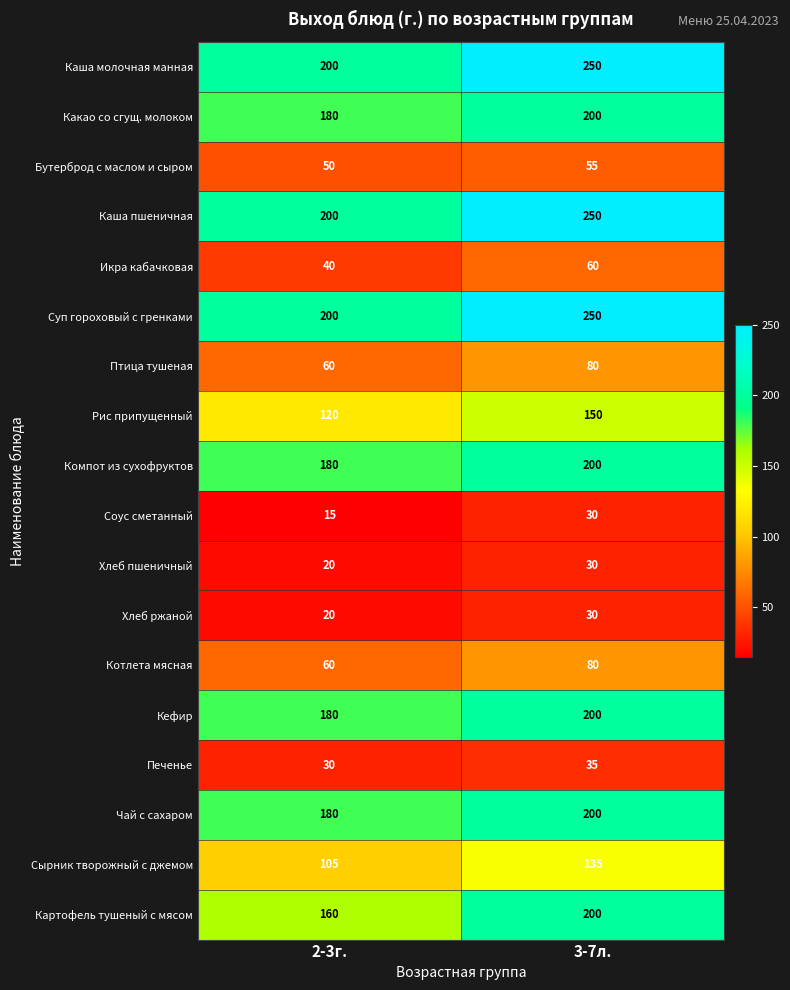

At which label is Бутерброд с маслом и сыром closest to 52?

2-3г.